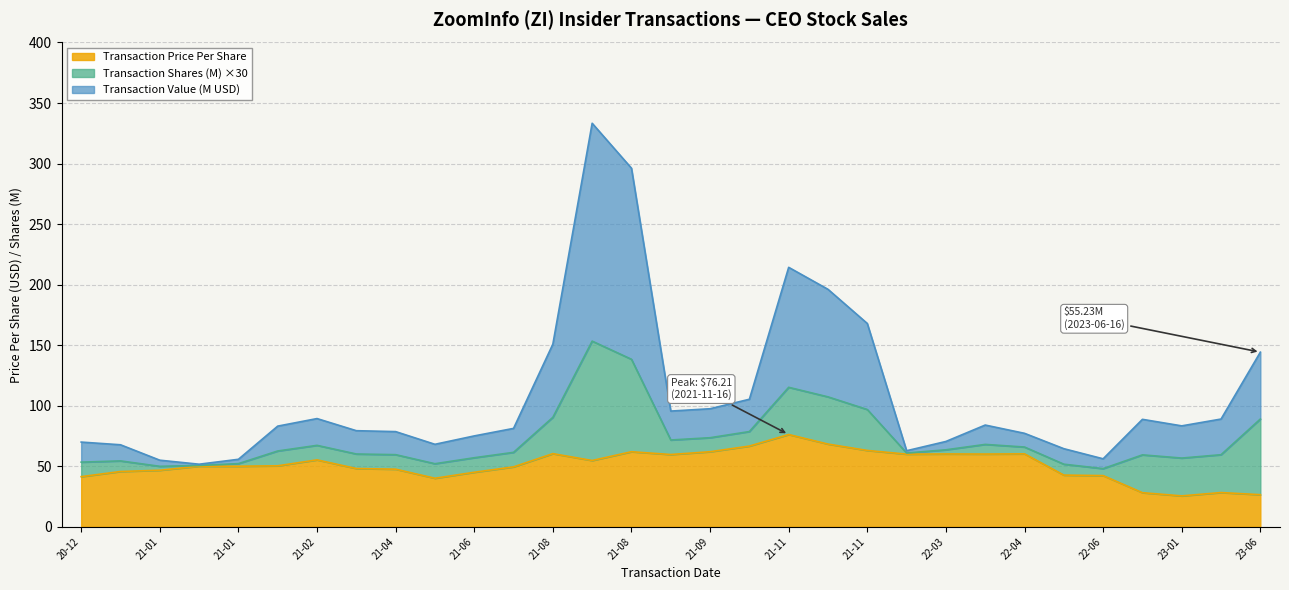

How many interior local peaks does the Transaction Price Per Share series have?

8